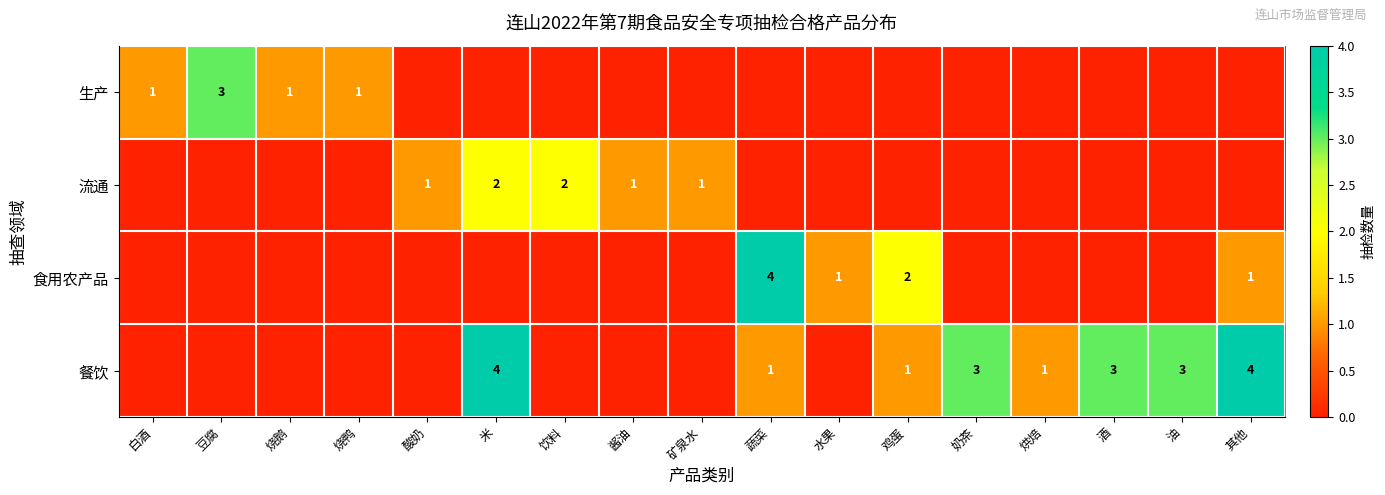

Which has a higher value, 鸡蛋 or 烘焙?

鸡蛋